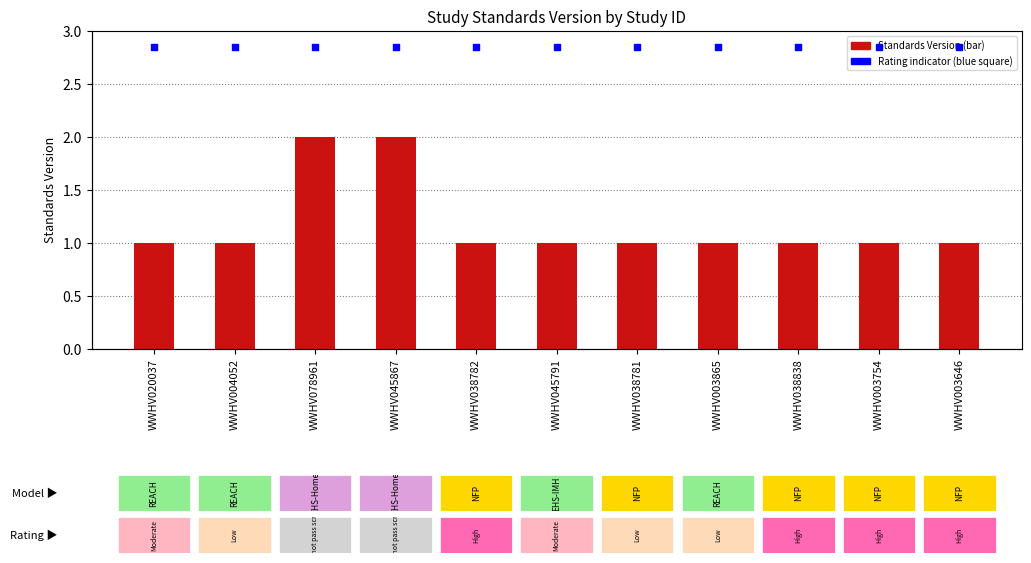

What is the total value across all series at WWHV020037?

3.9